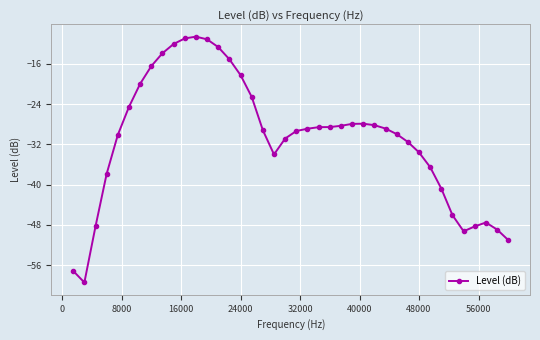

What is the value of the 25th point from the left?

-28.3